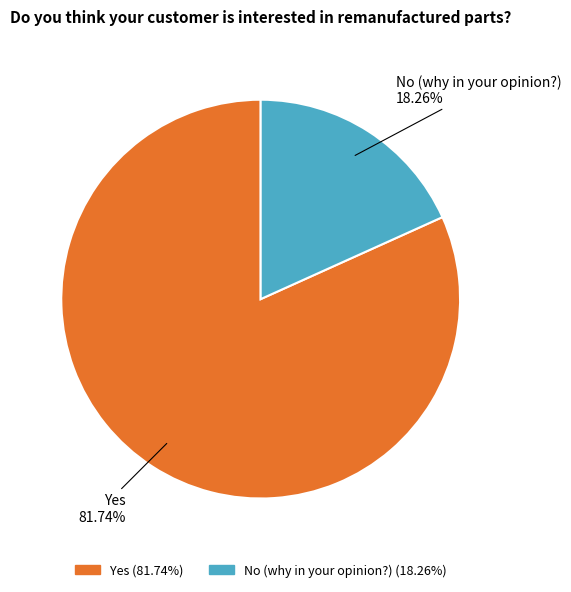

Which slice is the largest?

Yes